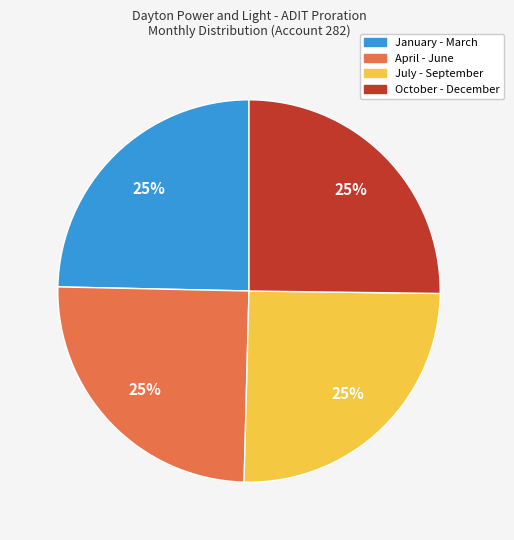

How many slices are in this pie chart?

4